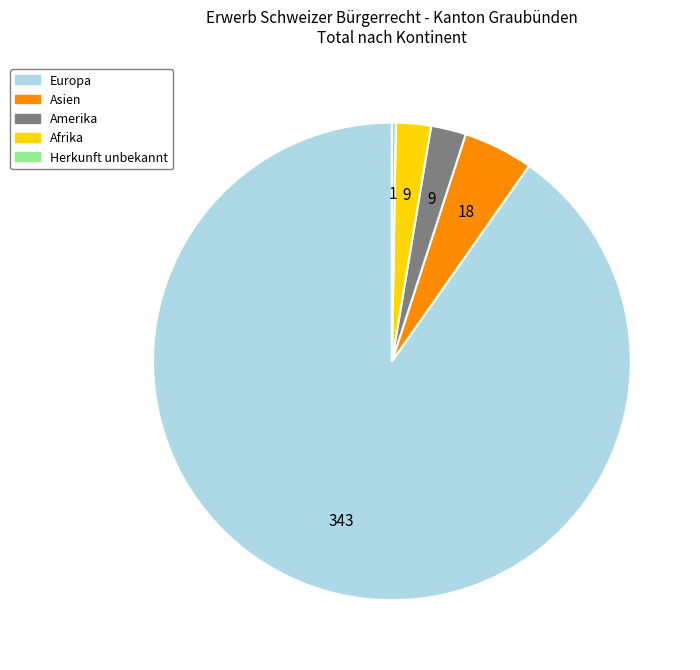

Is there any slice that represents more than half of the pie?

Yes